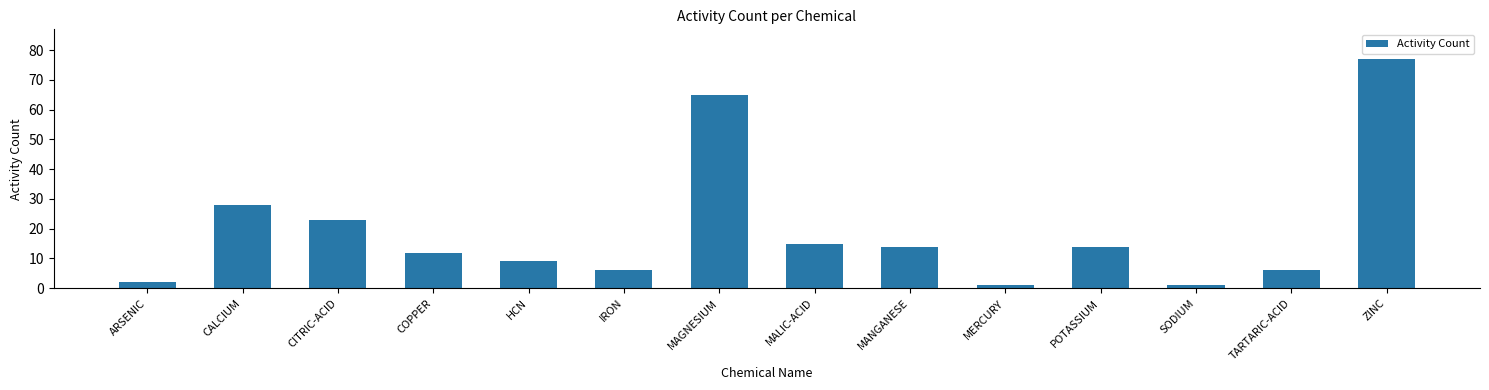

Reading right to left, list all the values displayed in this chart.

ZINC=77	TARTARIC-ACID=6	SODIUM=1	POTASSIUM=14	MERCURY=1	MANGANESE=14	MALIC-ACID=15	MAGNESIUM=65	IRON=6	HCN=9	COPPER=12	CITRIC-ACID=23	CALCIUM=28	ARSENIC=2